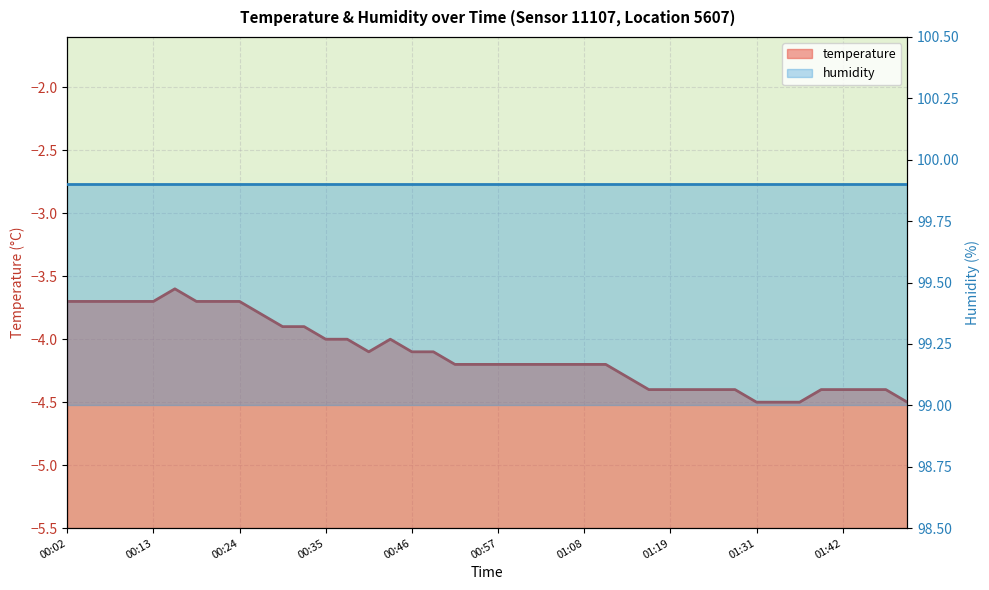

What is the sum of all values?

-164.6